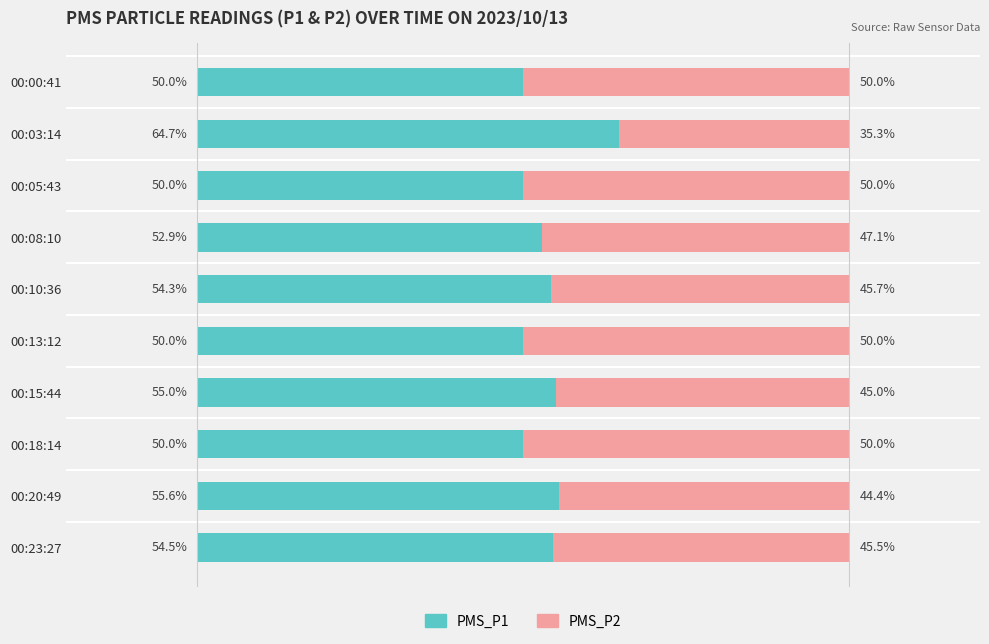

At which label does PMS_P1 reach its peak?

00:03:14